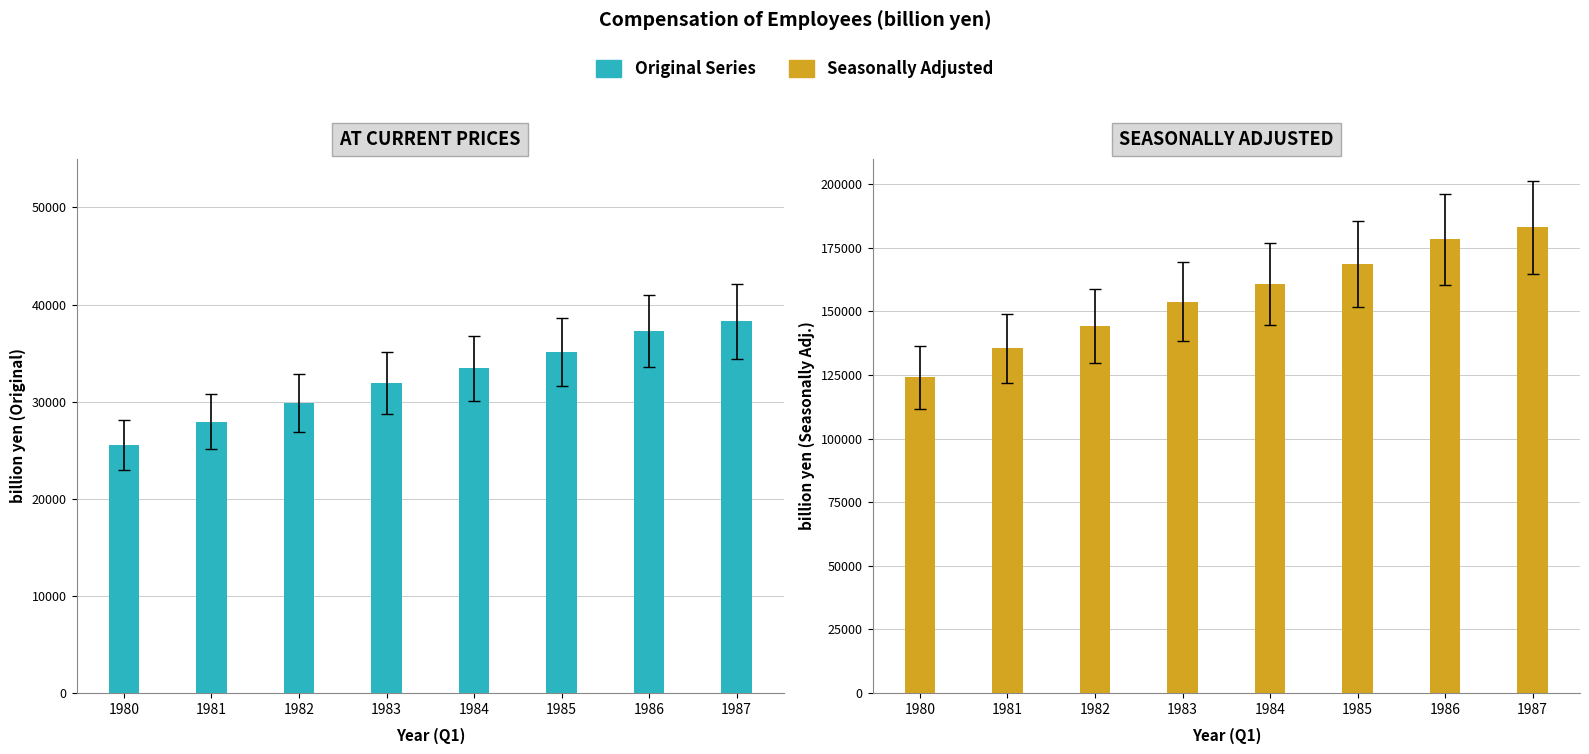

Reading right to left, transcribe all the data shown in this chart.

Original series (AT CURRENT PRICES): 38261.0	37257.8	35136.8	33437.4	31930.2	29837.1	27951.7	25552.1
Seasonally adjusted (AT CURRENT PRICES): 183103.8	178303.6	168533.3	160673.2	153874.8	144263.5	135507.4	124110.7